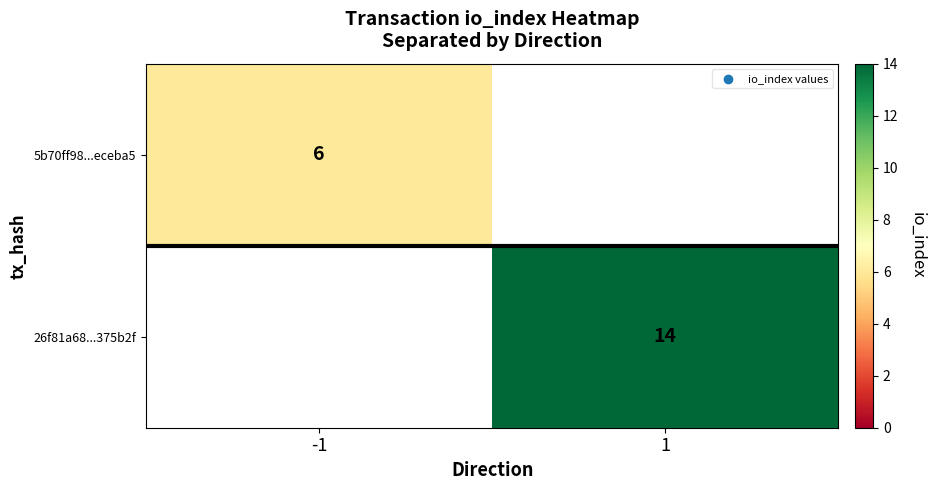

At how many categories does at least one series exceed 8?

1